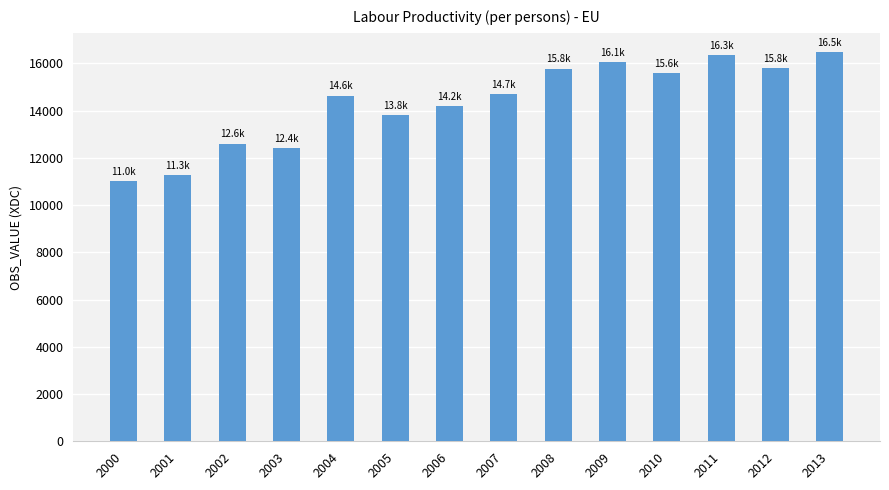

Is it true that the value at 2003 is 12402.4?

True